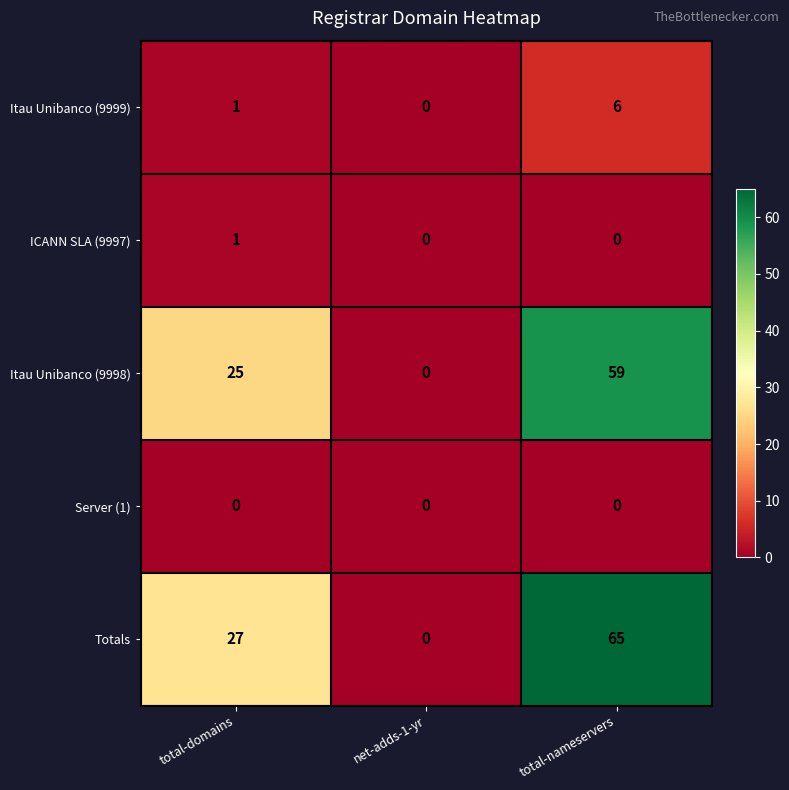

Count the Totals values in the range 0 to 65.

3